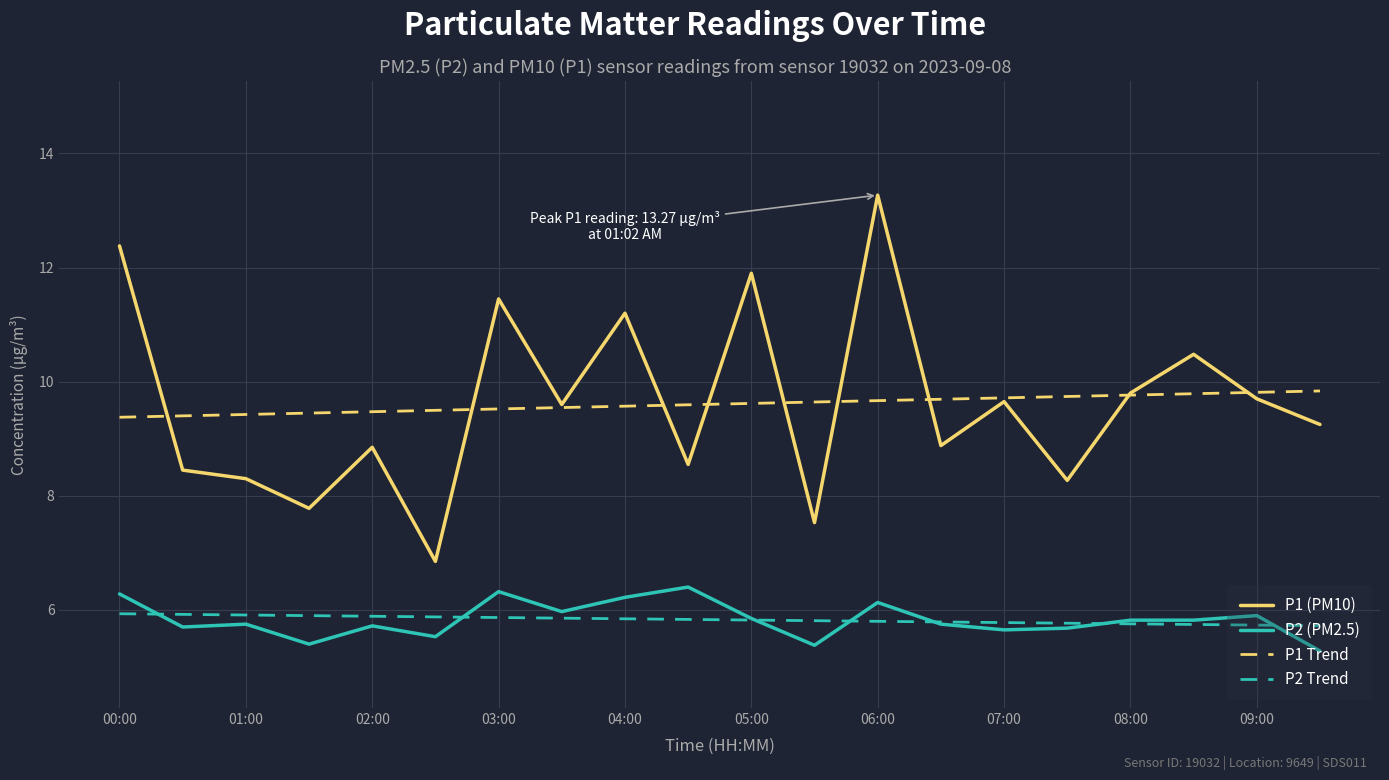

Which series has the largest range (max minus min)?

P1 (PM10)